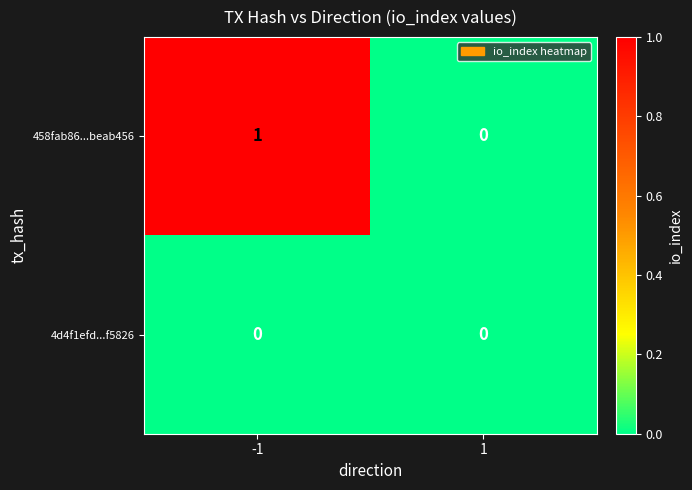

Which series has the widest spread of values?

458fab86...beab456